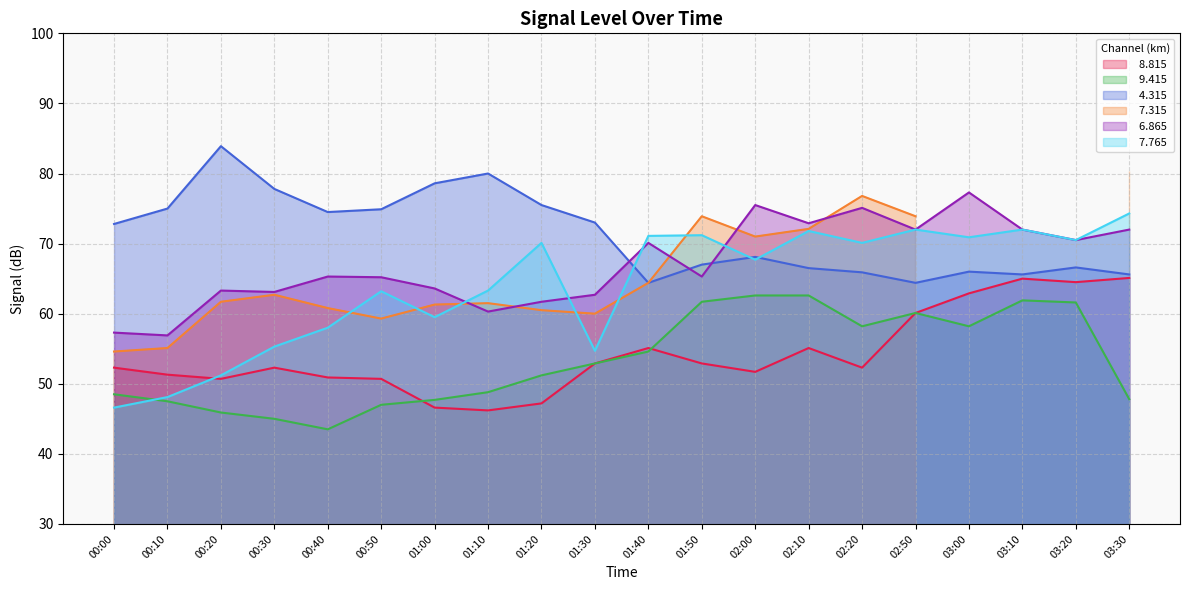

Which series changed the most between 01:20 and 02:50?

  8.815